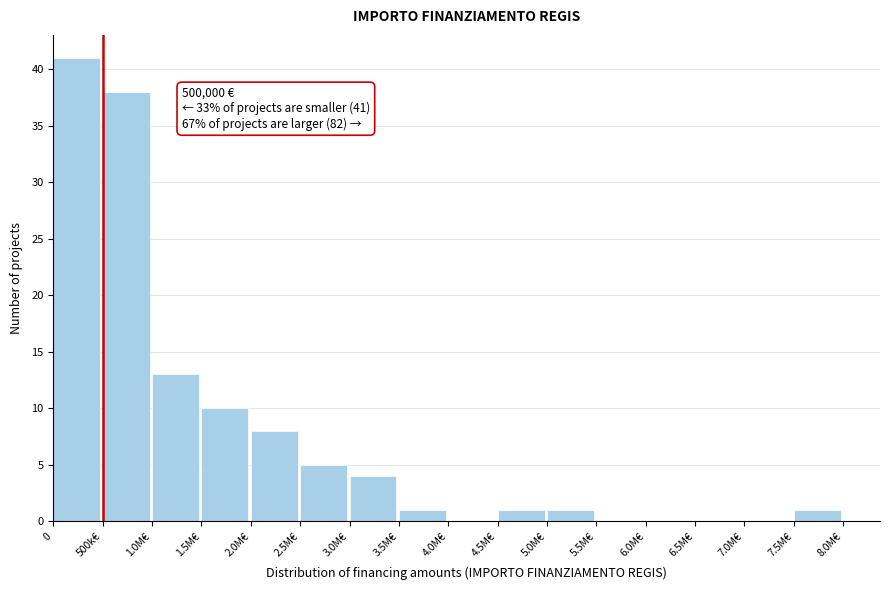

Reading right to left, transcribe all the data shown in this chart.

7.5M€=1	7.0M€=0	6.5M€=0	6.0M€=0	5.5M€=0	5.0M€=1	4.5M€=1	4.0M€=0	3.5M€=1	3.0M€=4	2.5M€=5	2.0M€=8	1.5M€=10	1.0M€=13	500k€=38	0=41